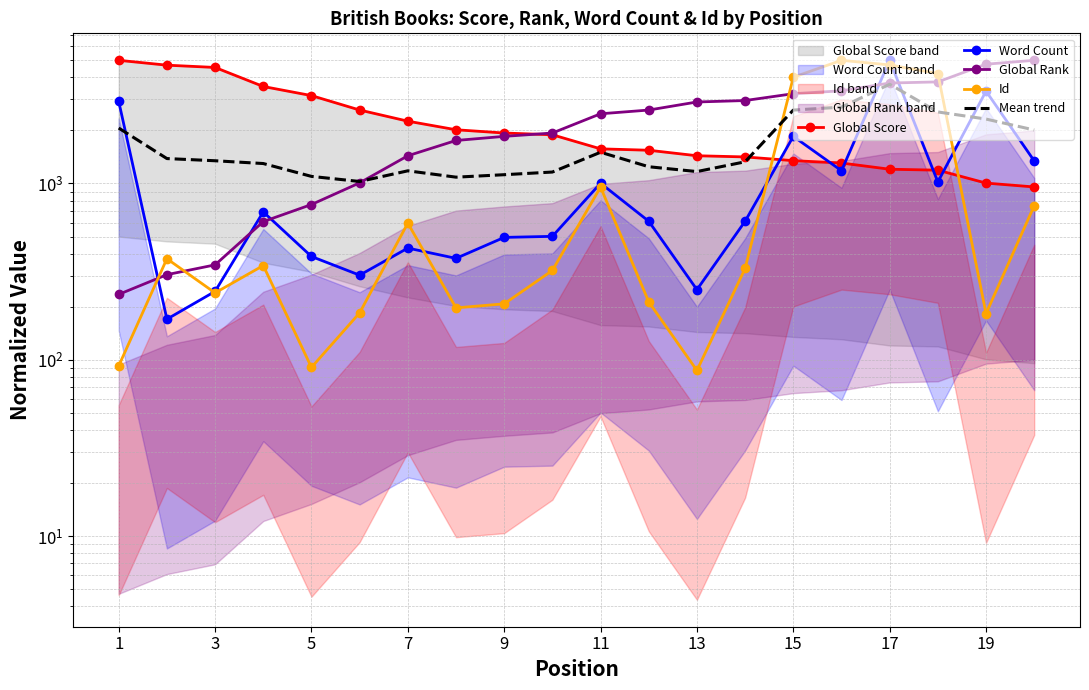

What is the average value of the Global Rank series?

2250.7